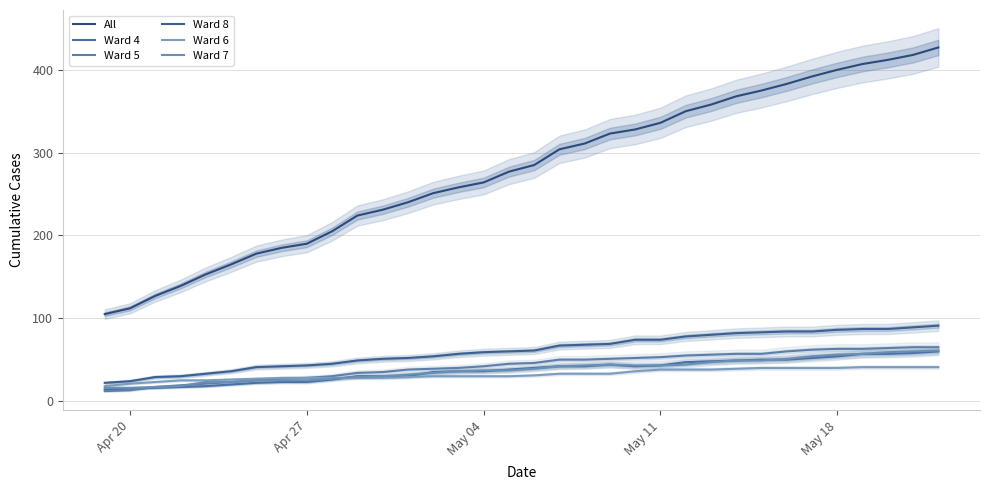

How many values in the Ward 6 series exceed 31?

16